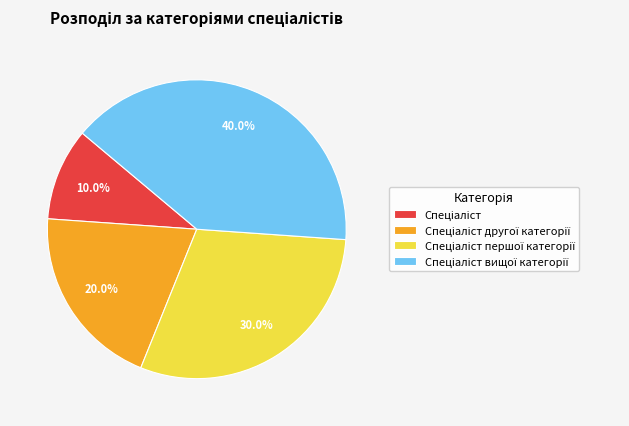

Is there a majority slice in this chart?

No